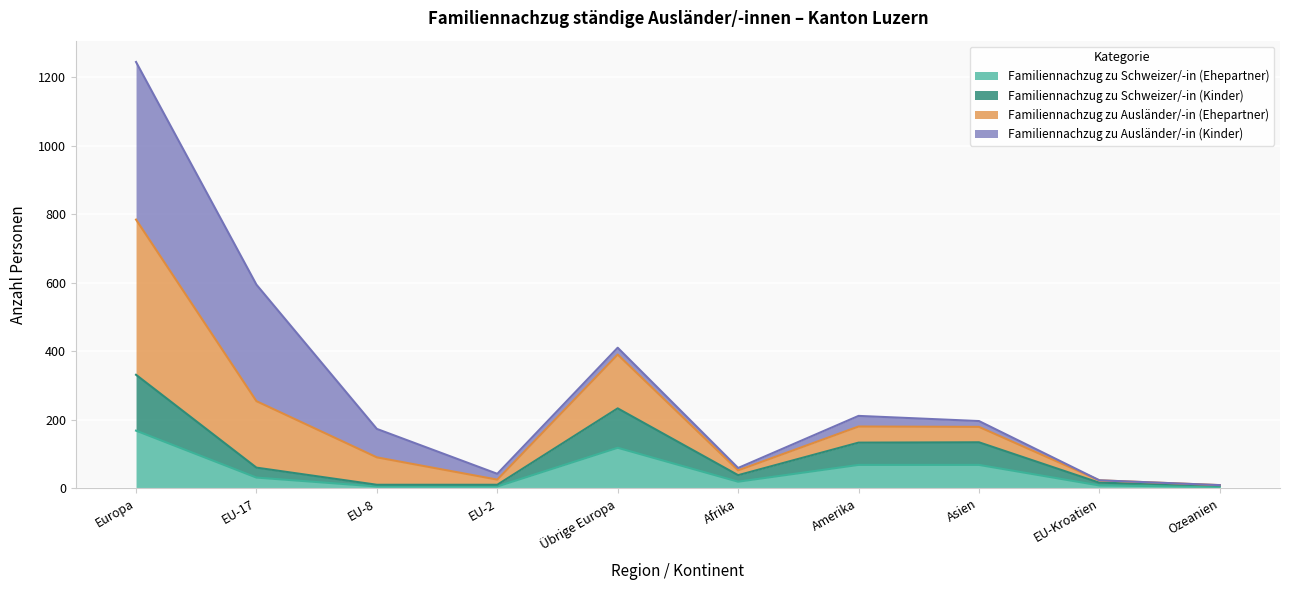

At which category is the sum across all series the highest?

Europa